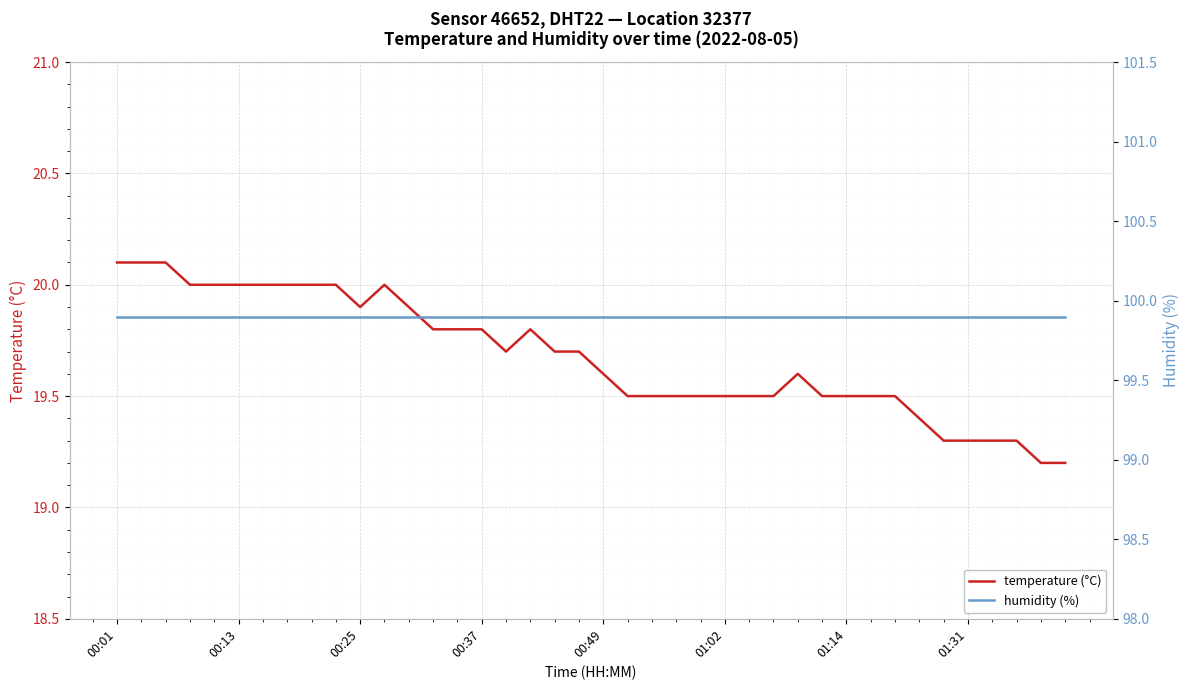

Which has a higher value, 28 or 26?

28